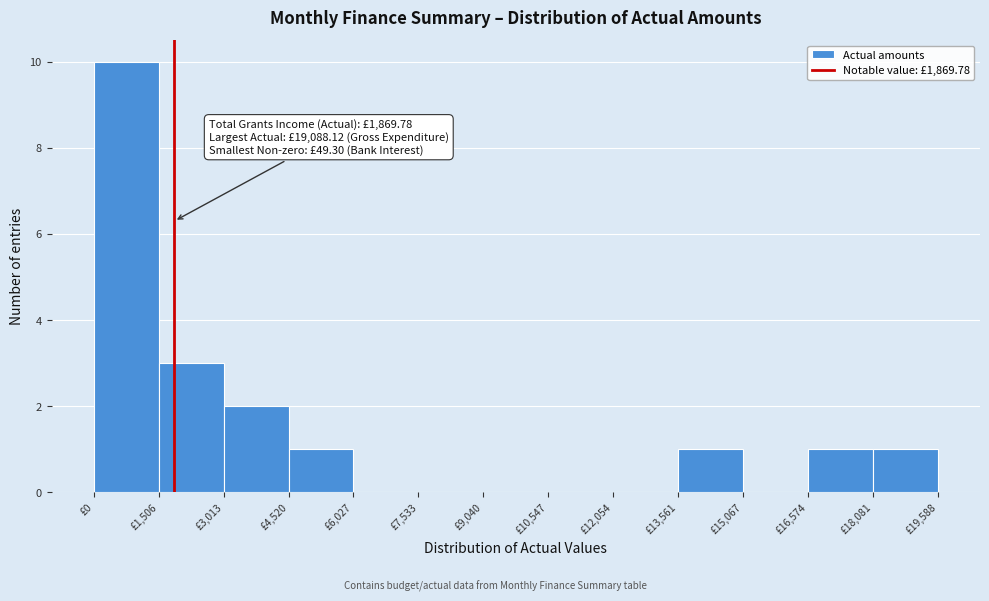

Which range on the x-axis has the tallest bar?

0 to 1600